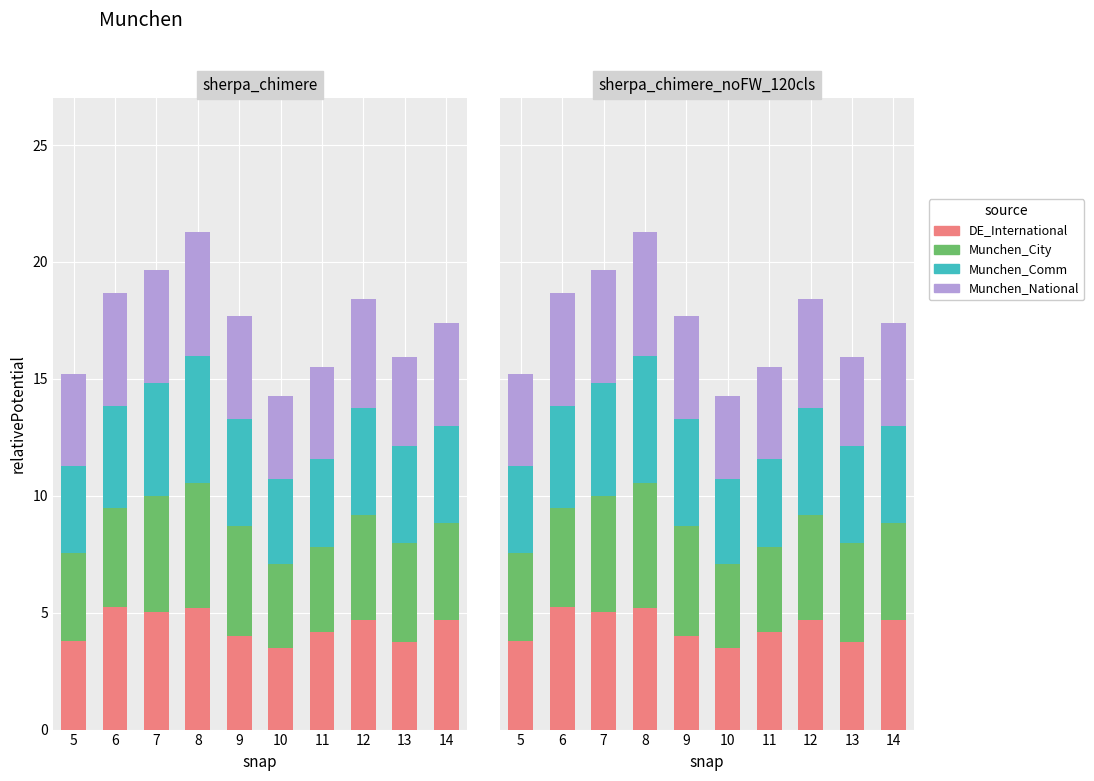

What is the maximum value shown in the chart?

5.4